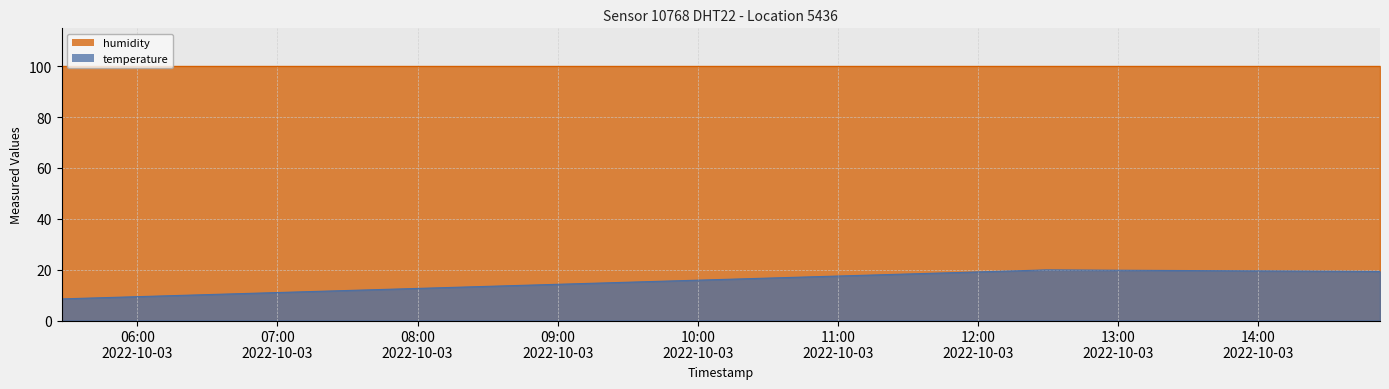

Where does the data first go above 19?

2022-10-03T12:29:09